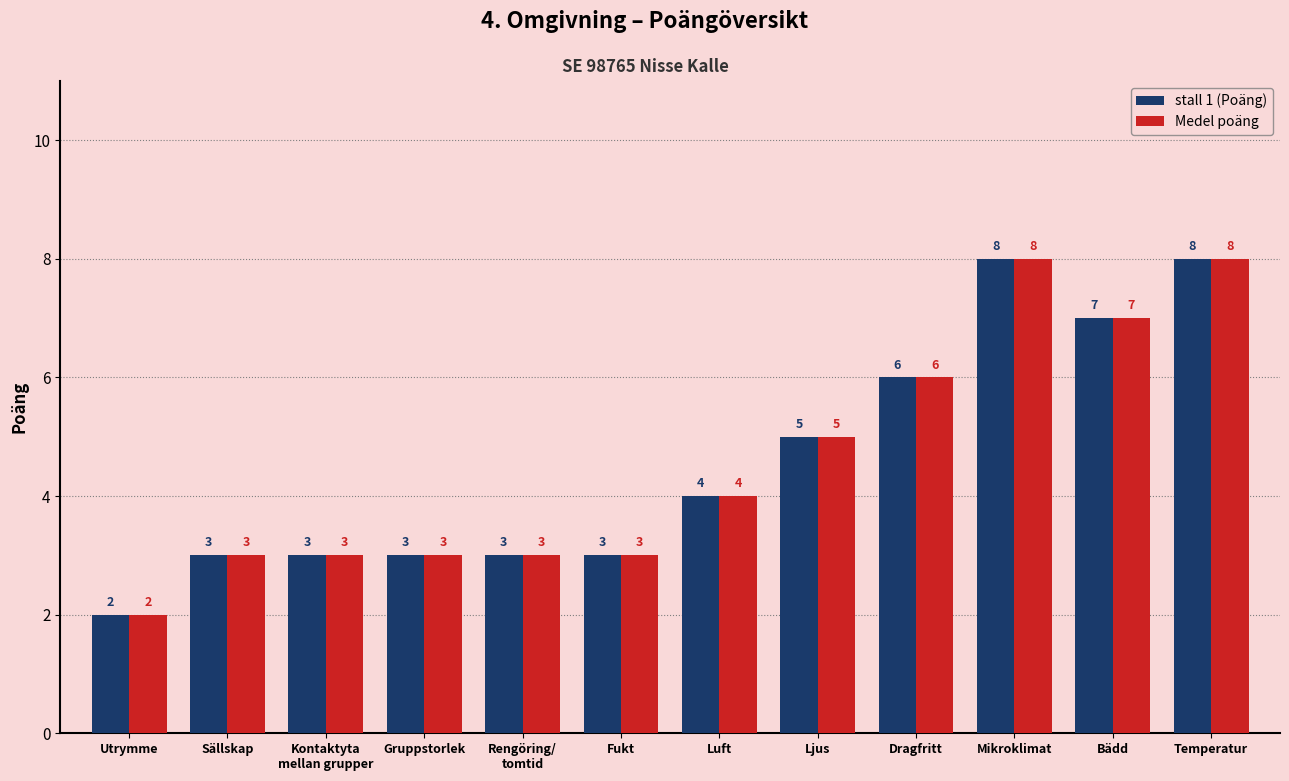

How many data points does each series have?

12